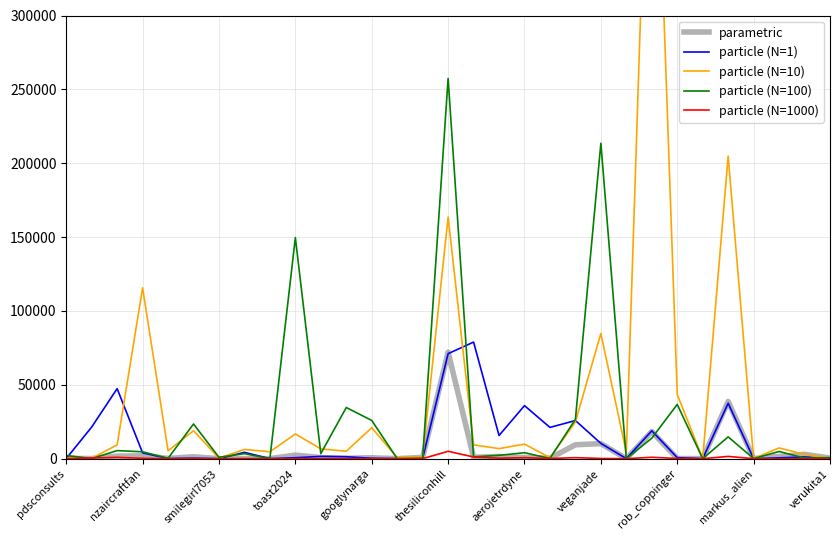

At which category is the sum across all series the highest?

23